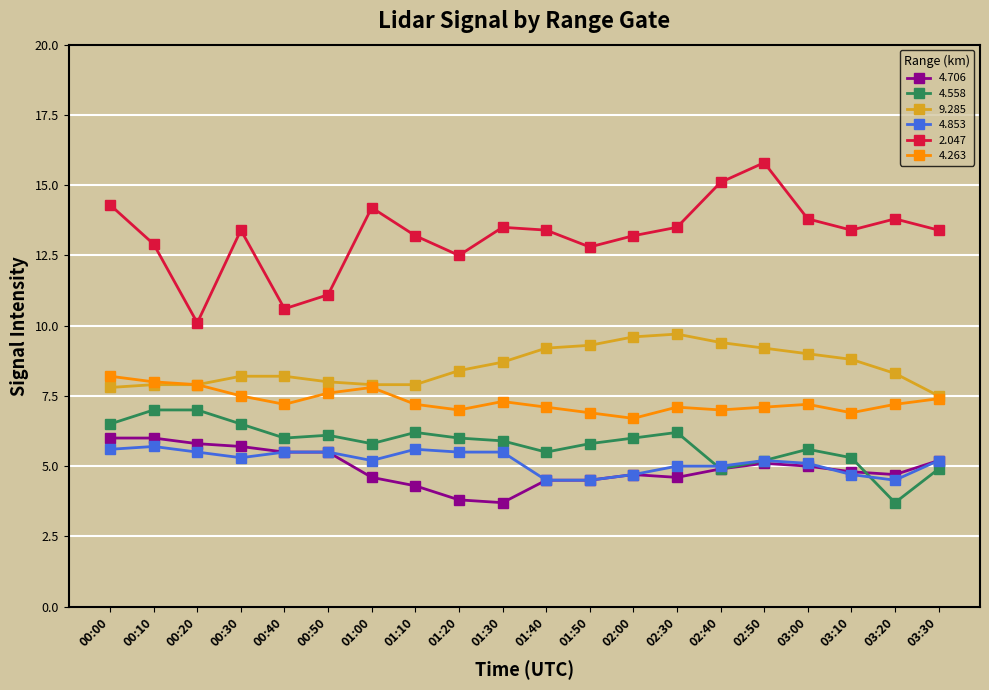

What is the smallest value displayed?

3.7